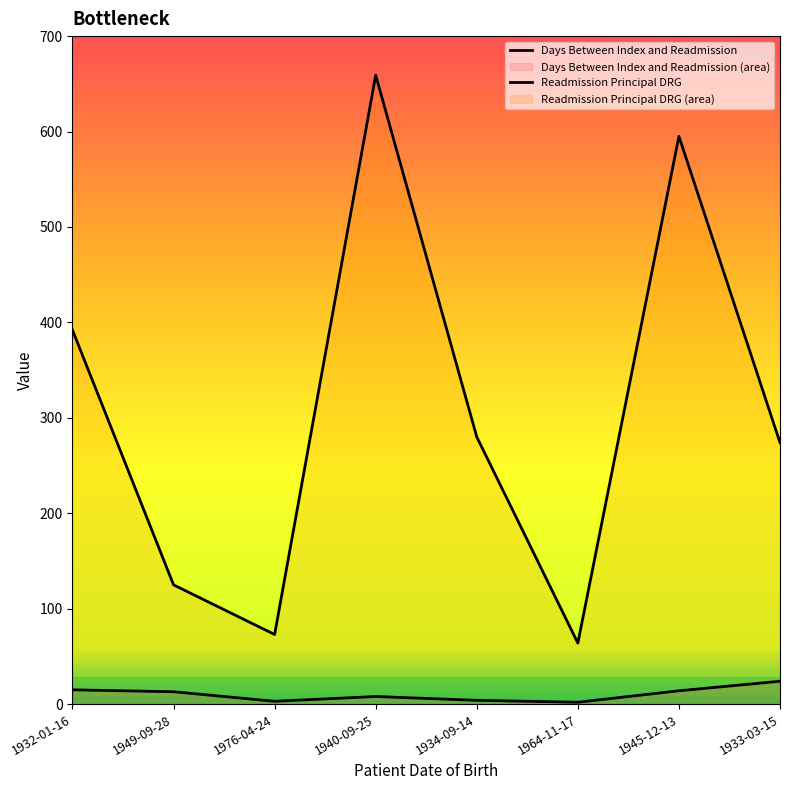

Which series changed the most between 1940-09-25 and 1933-03-15?

Readmission Principal DRG